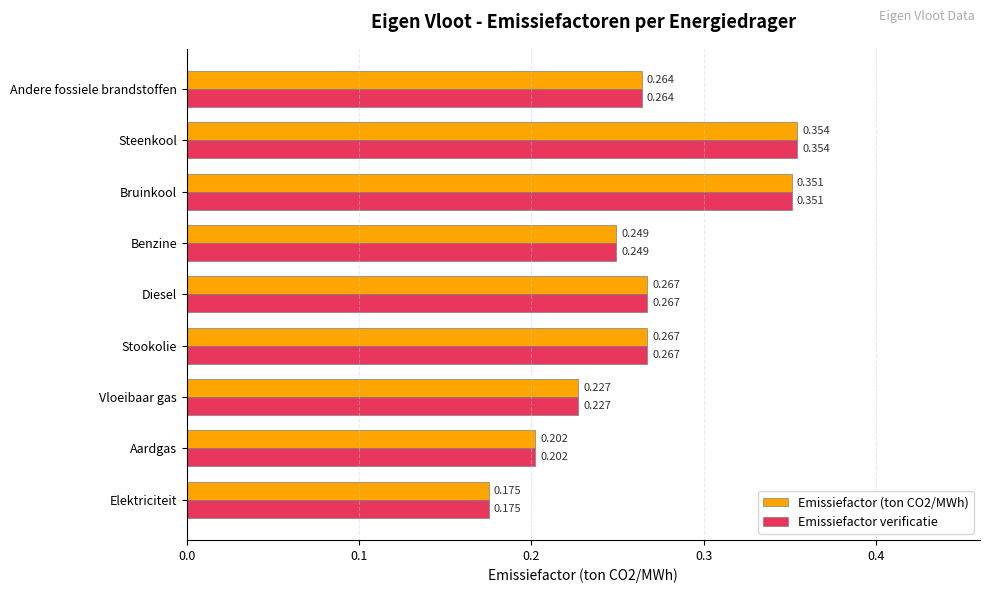

At which category is the sum across all series the highest?

Steenkool